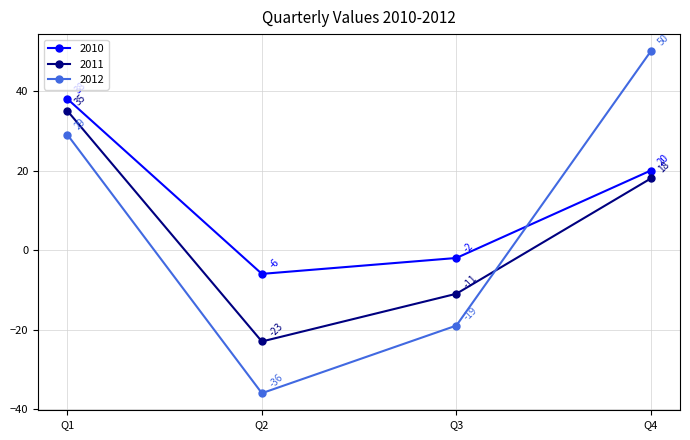

How many values in 2010 are above zero?

2